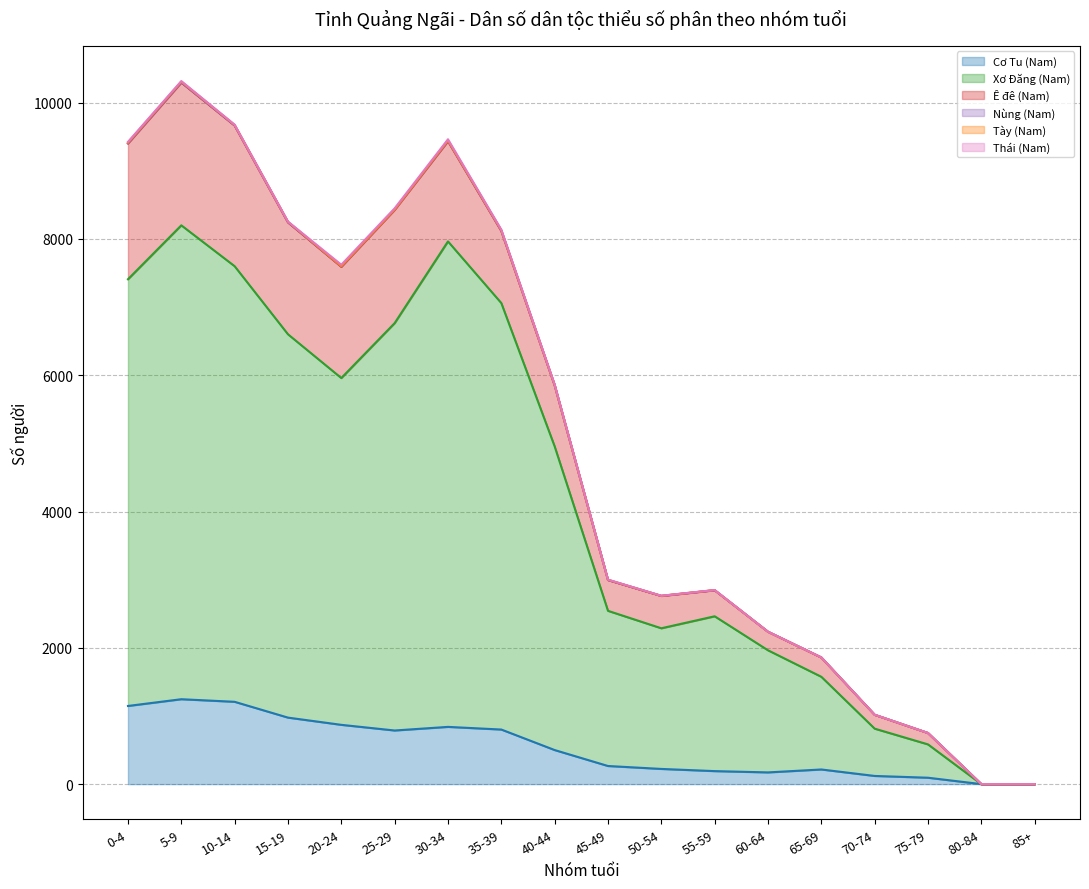

Count the number of categories in the chart.

18